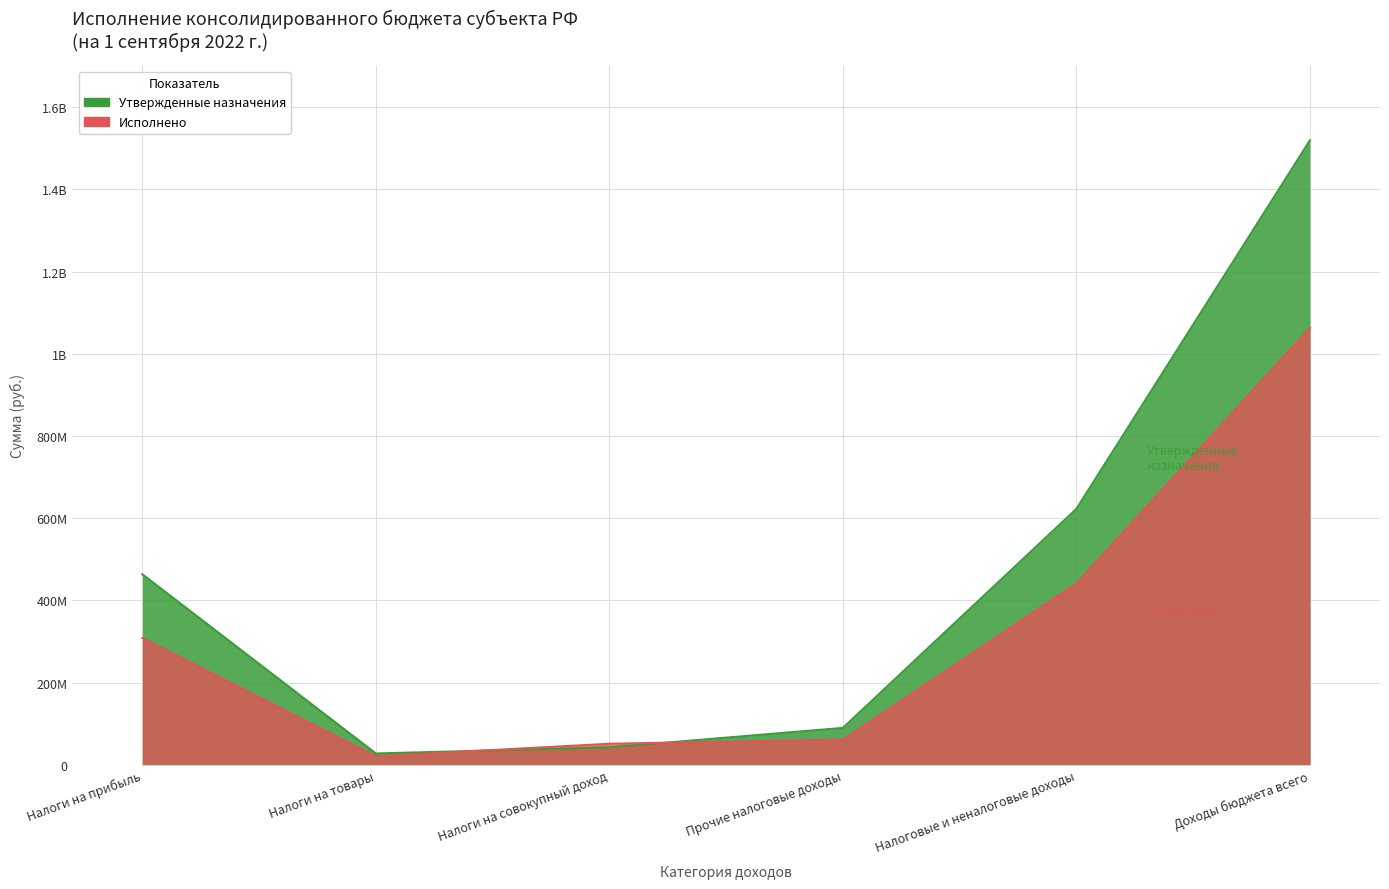

After their last crossing, which series has the higher values: Исполнено or Утвержденные назначения?

Утвержденные назначения